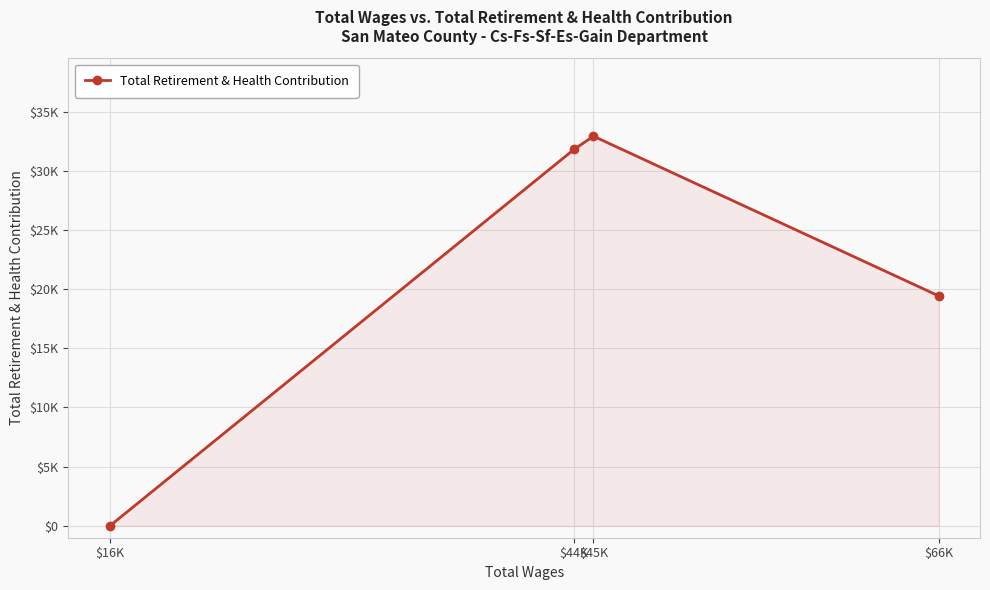

Is this an area chart (filled region under the line)?

Yes